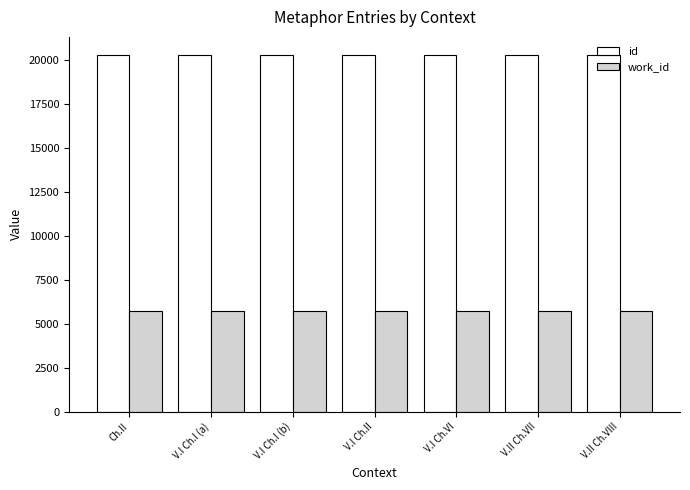

What position from the right is V.I Ch.II?

4